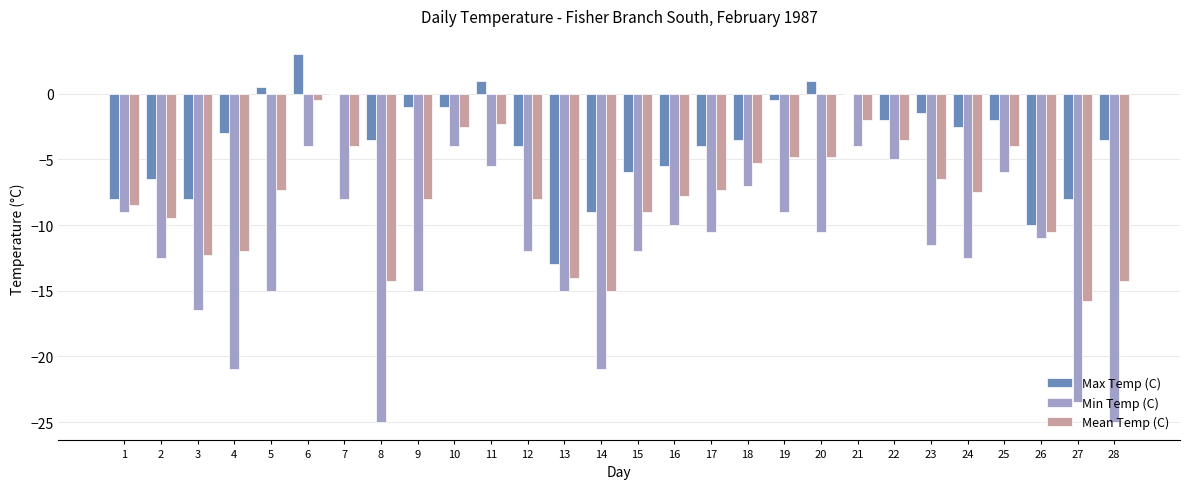

True or false: Min Temp (C) has a value of -5.0 at 22.

True